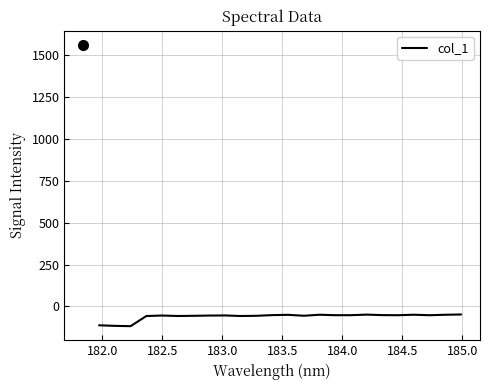

What is the maximum value shown in the chart?

-47.8